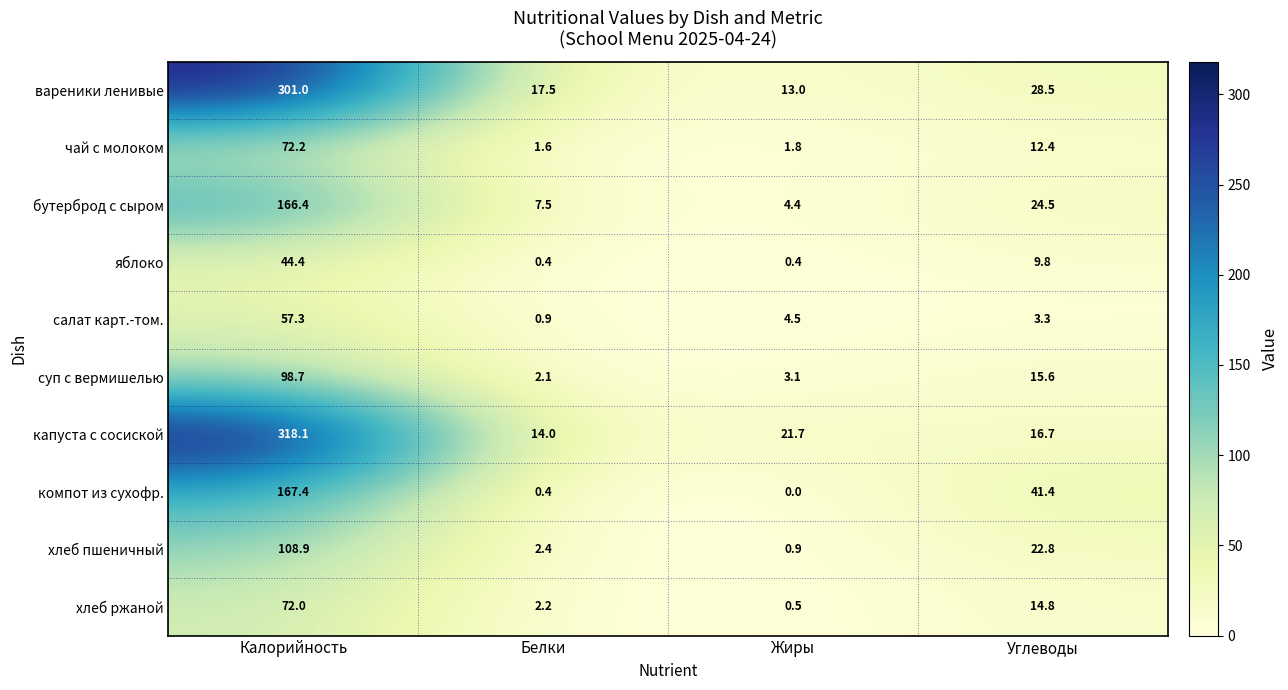

Which series has the largest total across all categories?

капуста с сосиской